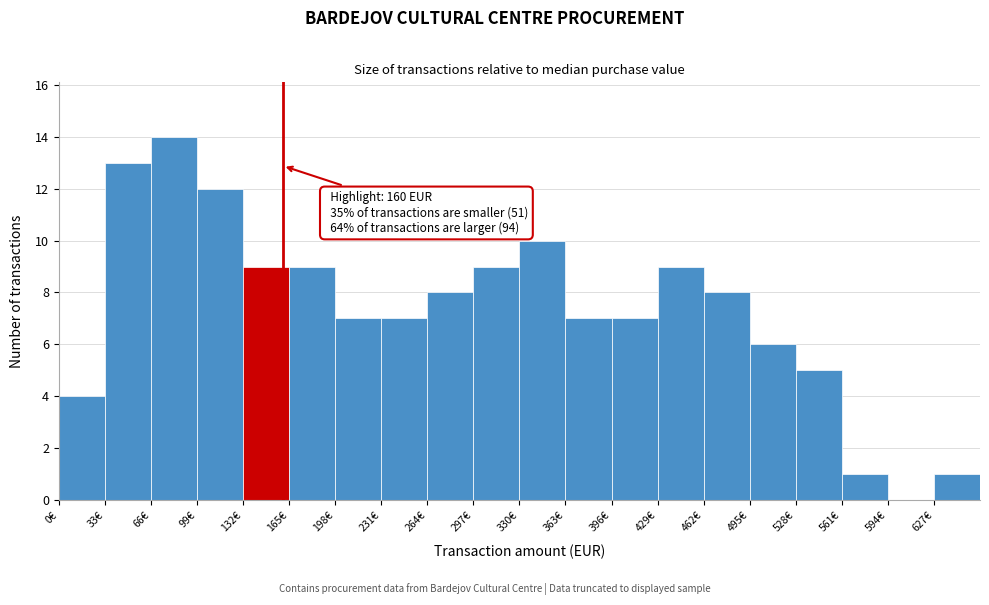

Over which range of the x-axis is the bar tallest?

66 to 99